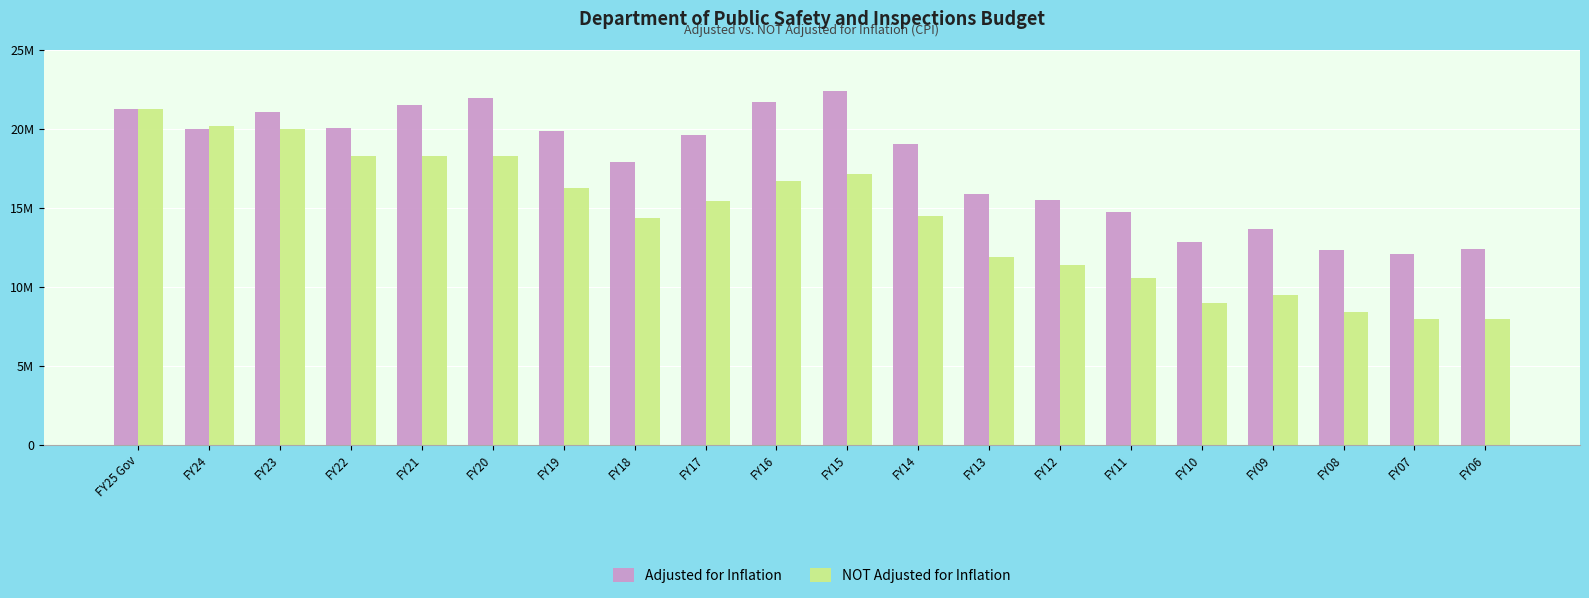

Which series has the largest total across all categories?

Adjusted for Inflation